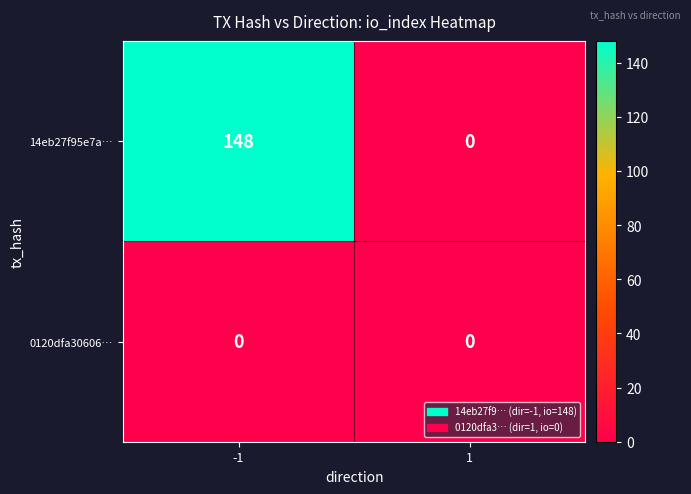

Count the number of data series in this chart.

2